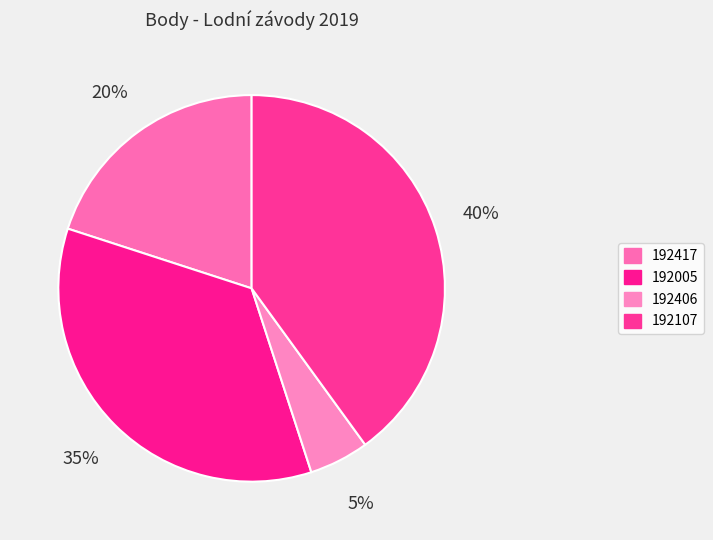

To the nearest percent, what is the difference between the largest and smallest slice percentages?

35%